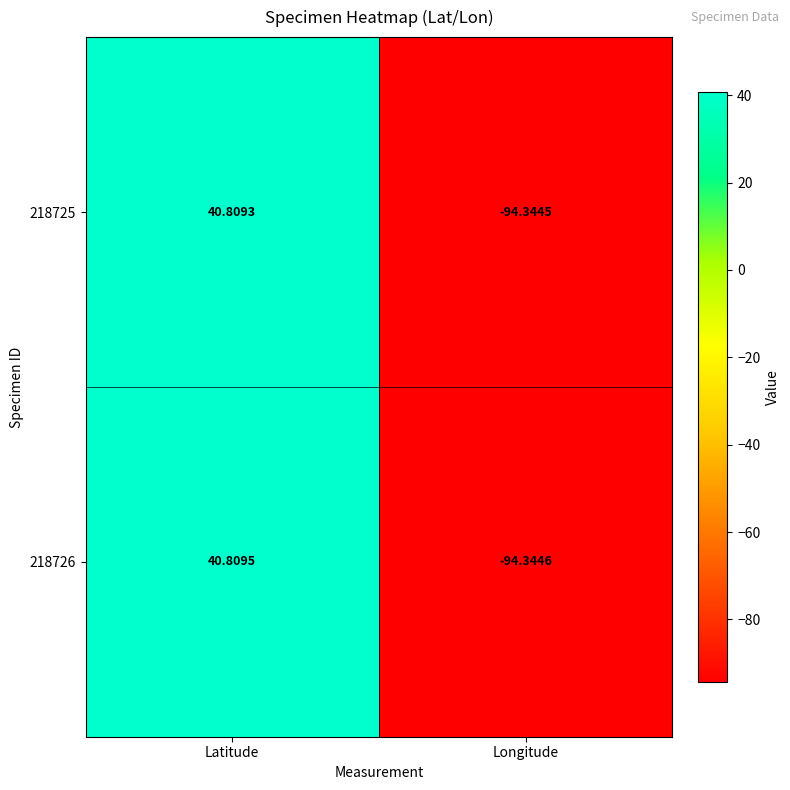

Which series has the widest spread of values?

218726